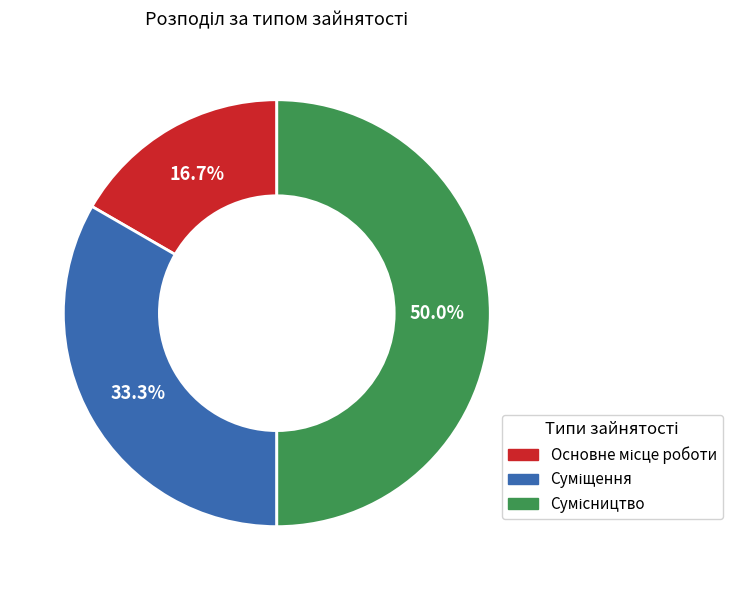

Count the number of slices in the pie.

3